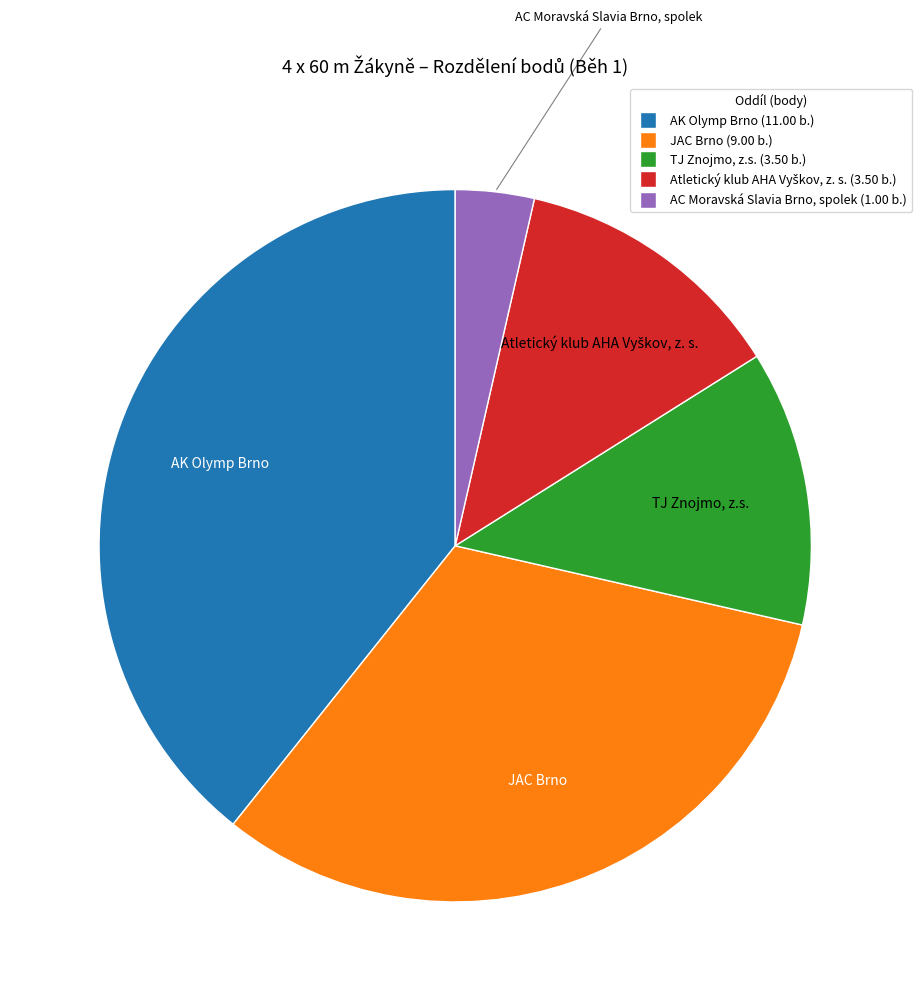

Is the sum of TJ Znojmo, z.s. and AK Olymp Brno greater than half?

Yes